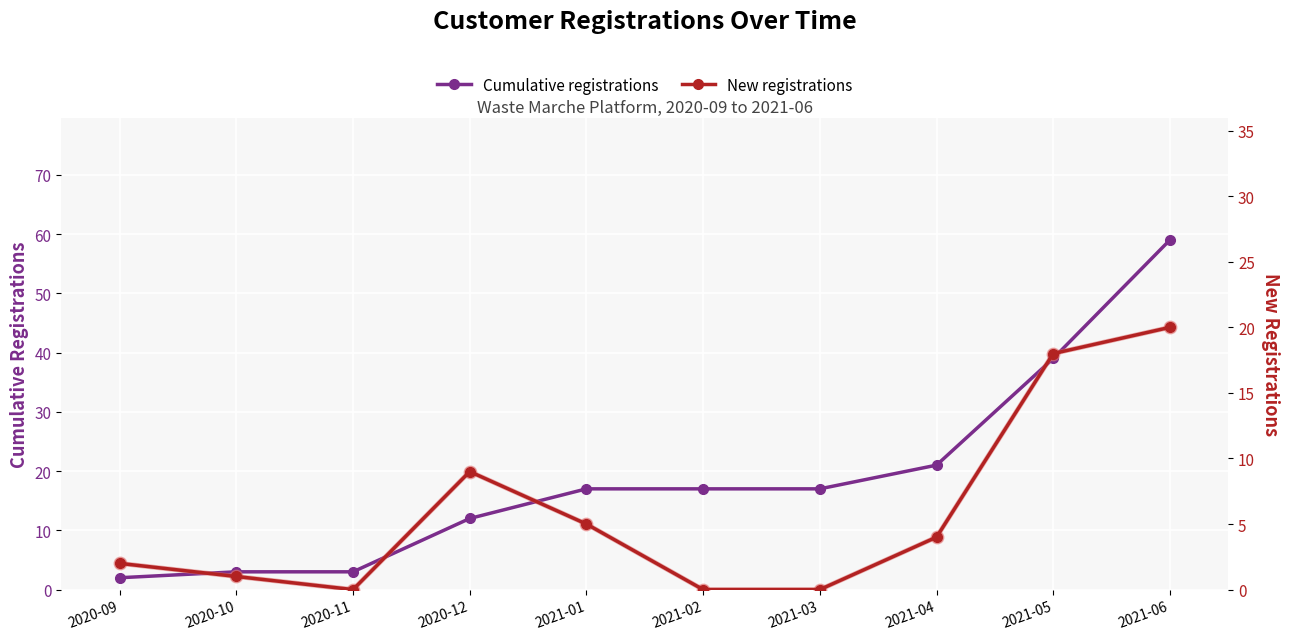

The value of Cumulative registrations at 2020-10 is 3. True or false?

True